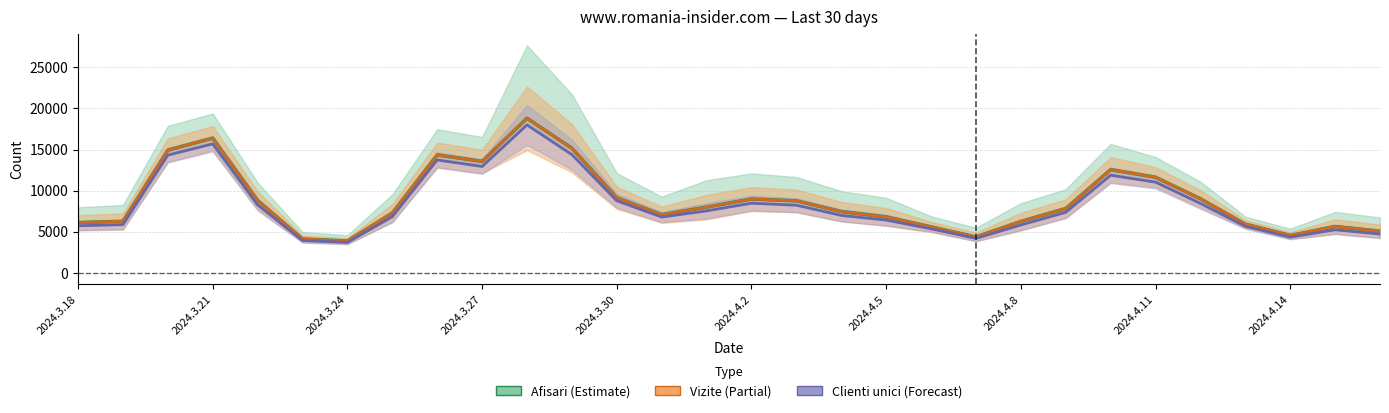

Is it true that Vizite equals 8826 at 2024.3.30?

True